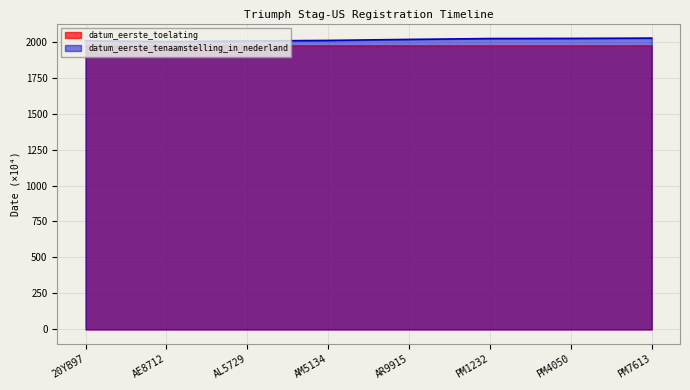

Which series has the largest range (max minus min)?

datum_eerste_tenaamstelling_in_nederland